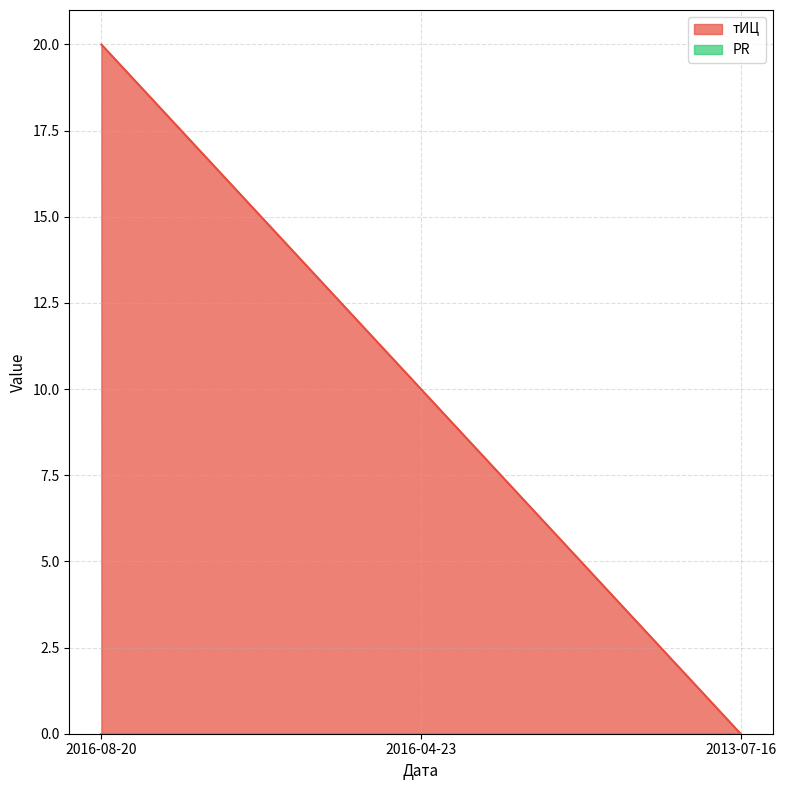

What is the sum of all values?

30